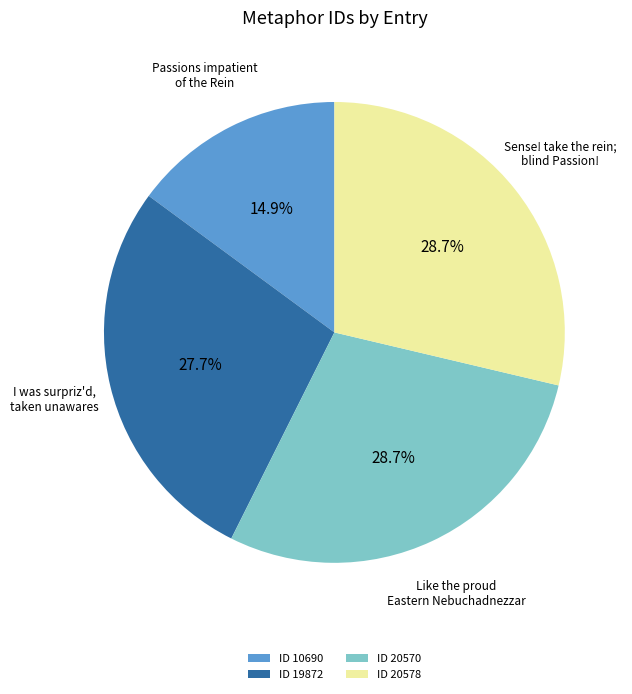

True or false: I was surpriz'd, taken unawares accounts for 28% of the total.

True